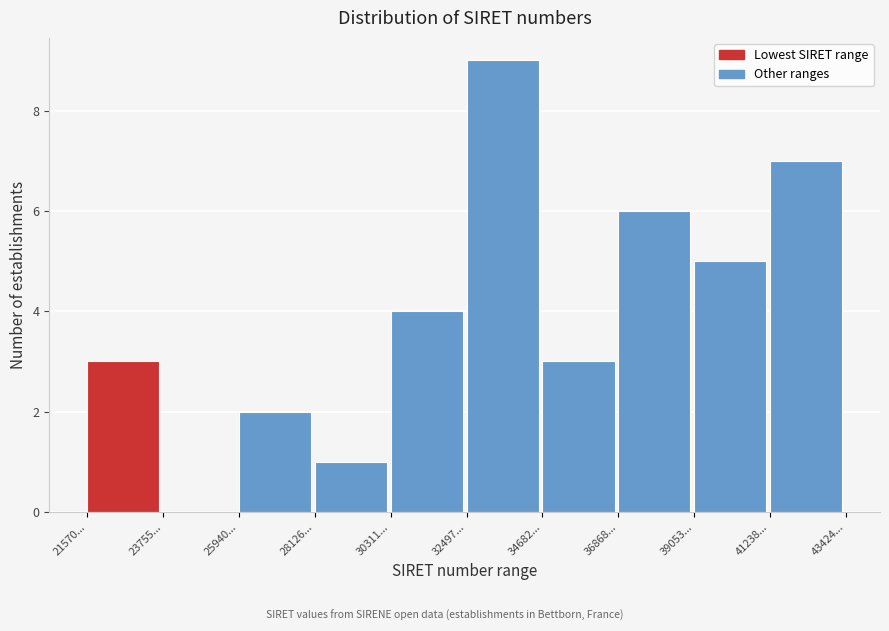

Reading left to right, extract all data points from this chart.

21570...=3	23755...=0	25940...=2	28126...=1	30311...=4	32497...=9	34682...=3	36868...=6	39053...=5	41238...=7